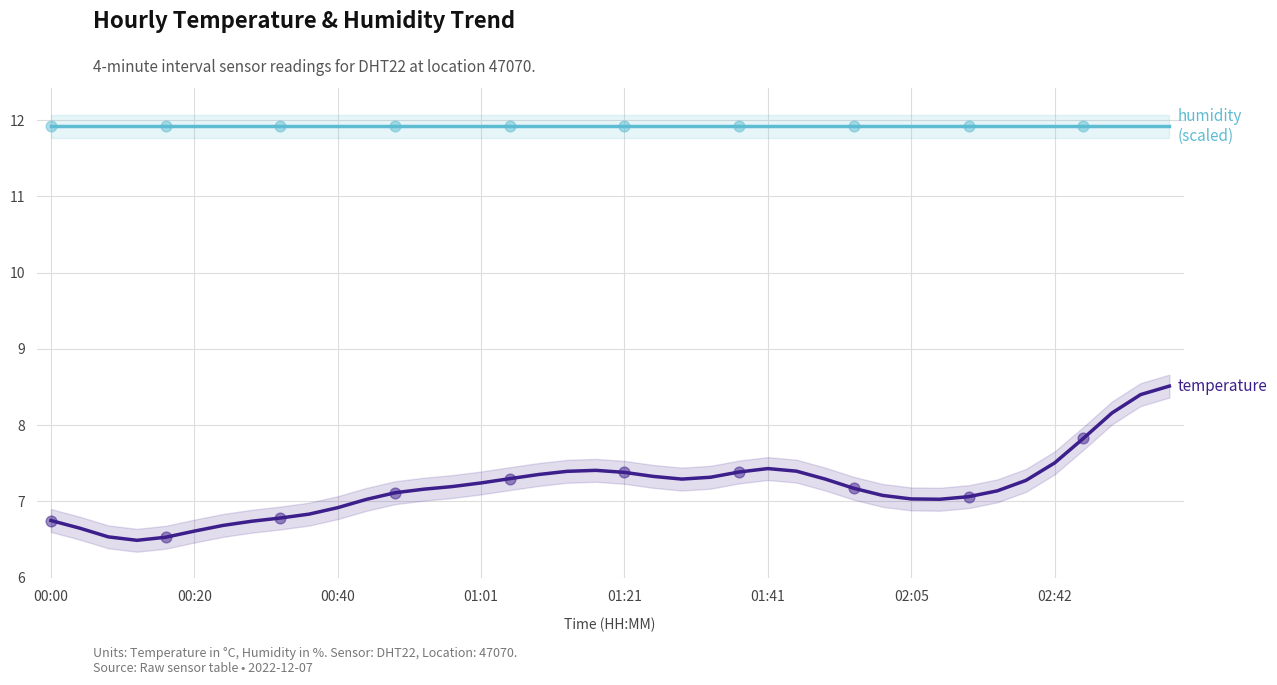

Which series reaches the minimum Y coordinate?

temperature